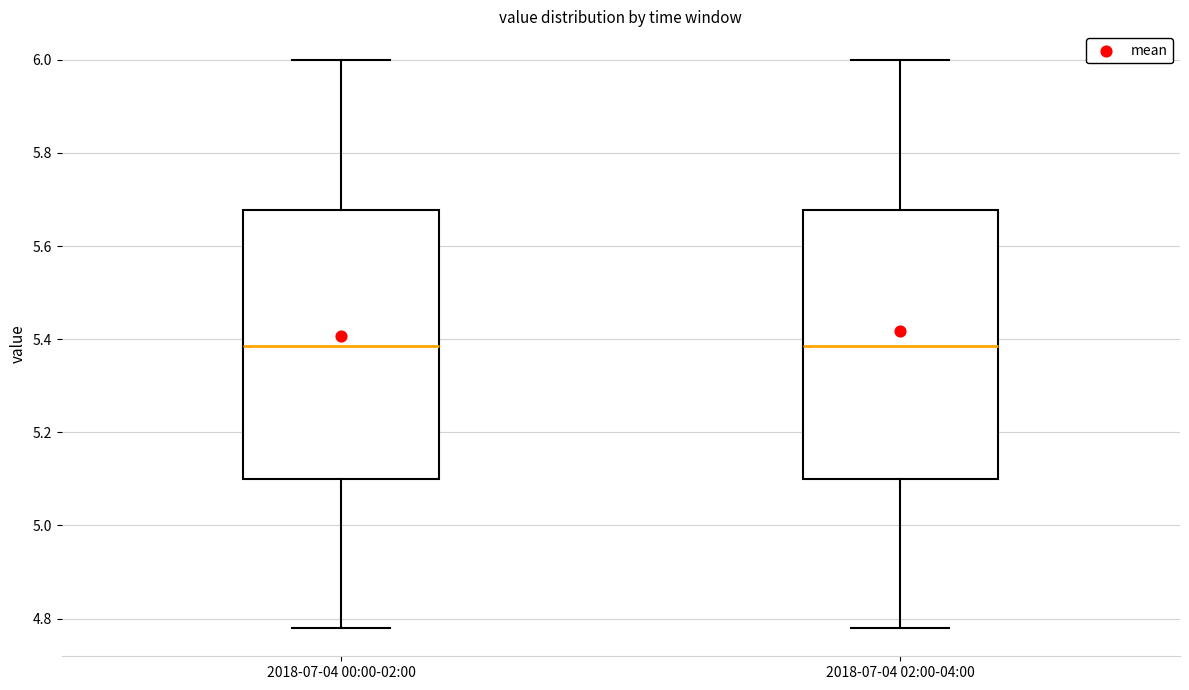

Where is the lower edge of the box for 2018-07-04 02:00-04:00 on the y-axis? The values are not printed on the chart, so give them approximately, as read against the axis.

5.10